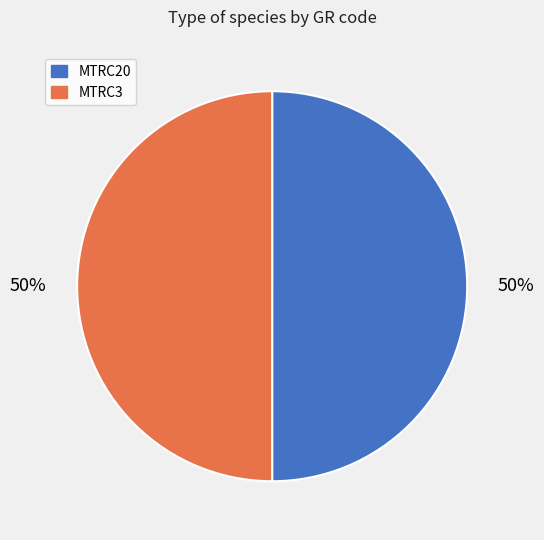

True or false: MTRC20 accounts for 50% of the total.

True